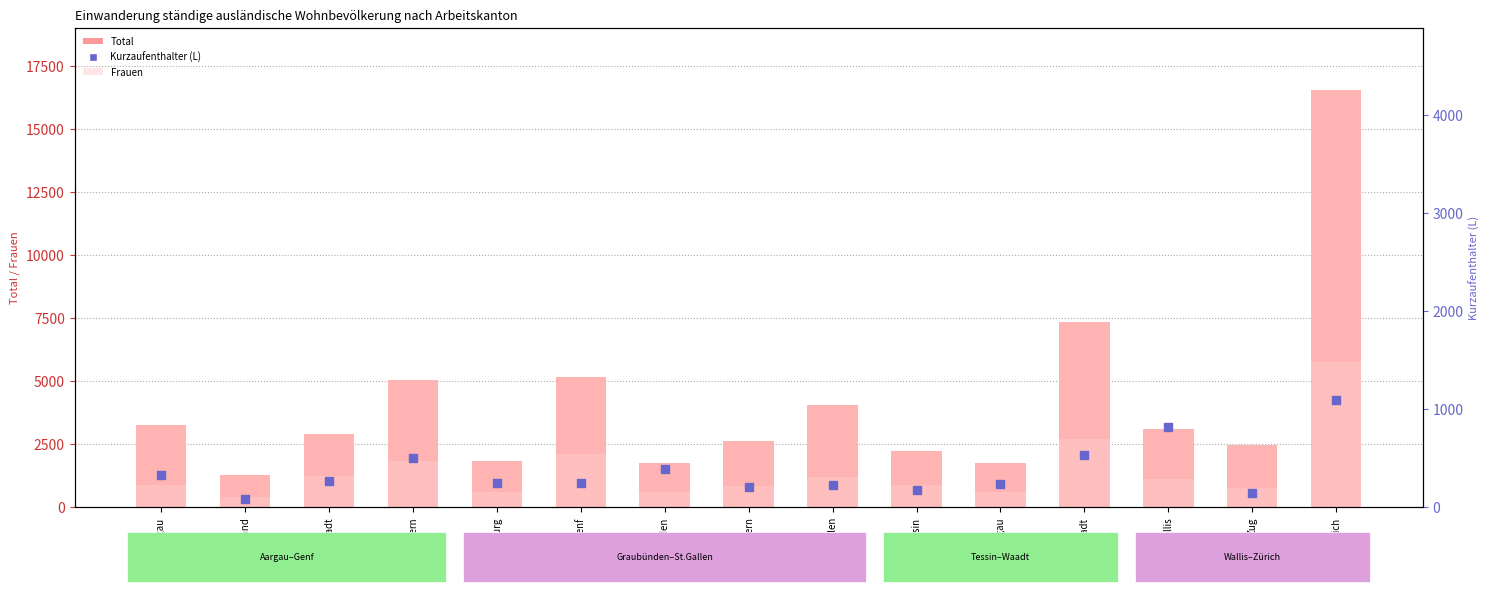

At how many categories does at least one series exceed 5709?

2